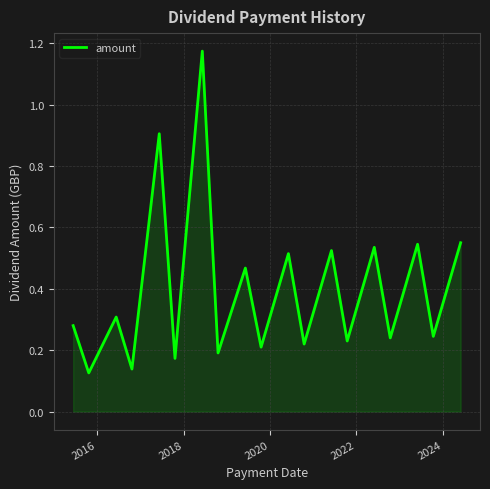

What is the difference between the maximum and minimum values?

1.0